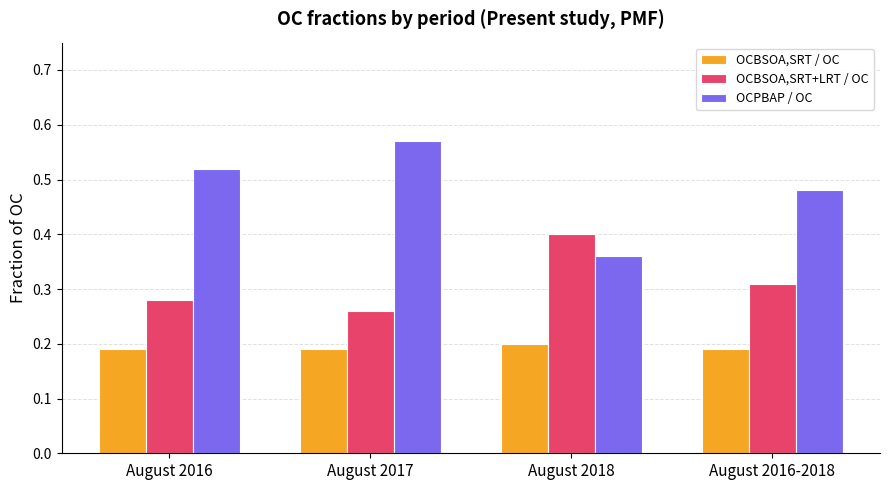

At August 2018, list the series in order from smallest to largest.

OCBSOA,SRT / OC, OCPBAP / OC, OCBSOA,SRT+LRT / OC